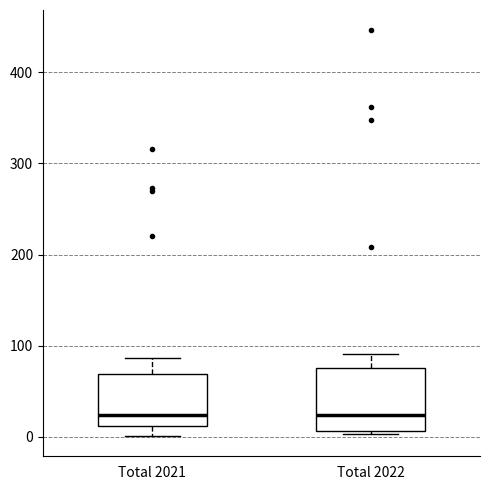

Reading left to right, read every box against the y-axis: the position of its median line, the range the box covers, and the ends of its whiskers. The values are not printed on the chart, so give them approximately, as read against the axis.

Total 2021: median 20, box 10 to 70, whiskers 0 to 90
Total 2022: median 20, box 10 to 80, whiskers 0 to 90